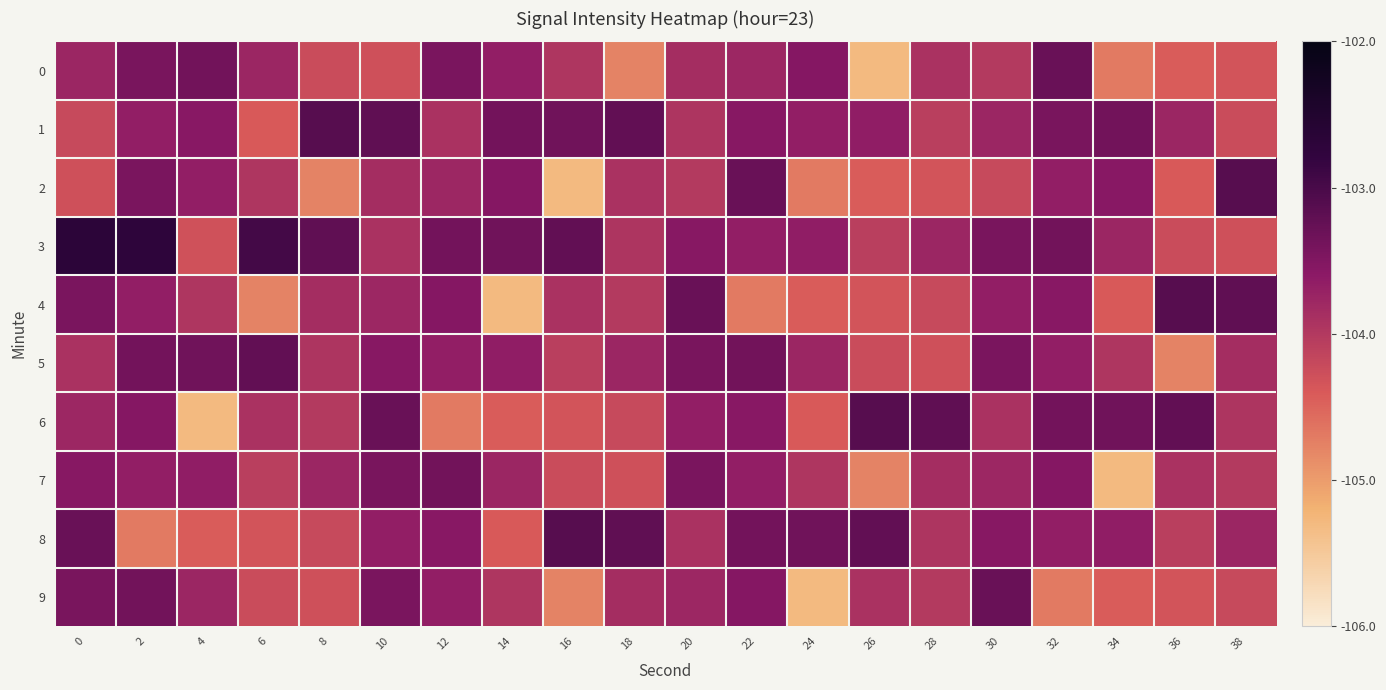

What is the greatest value displayed?

-102.7